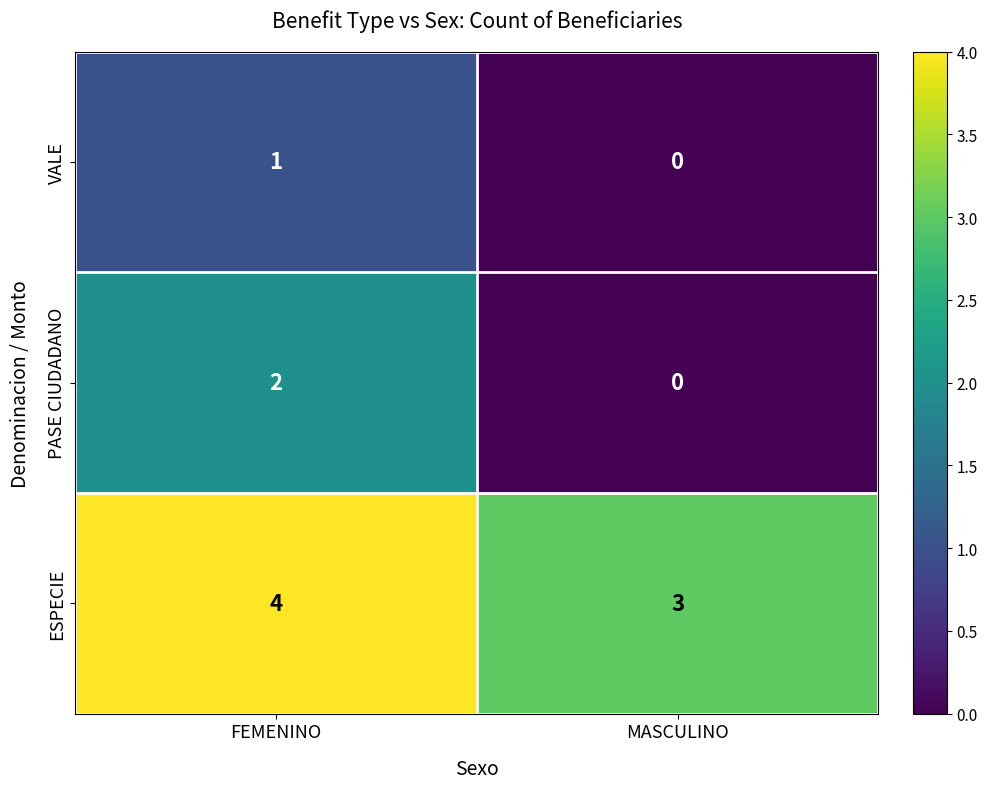

The value of VALE at FEMENINO is 2. True or false?

False